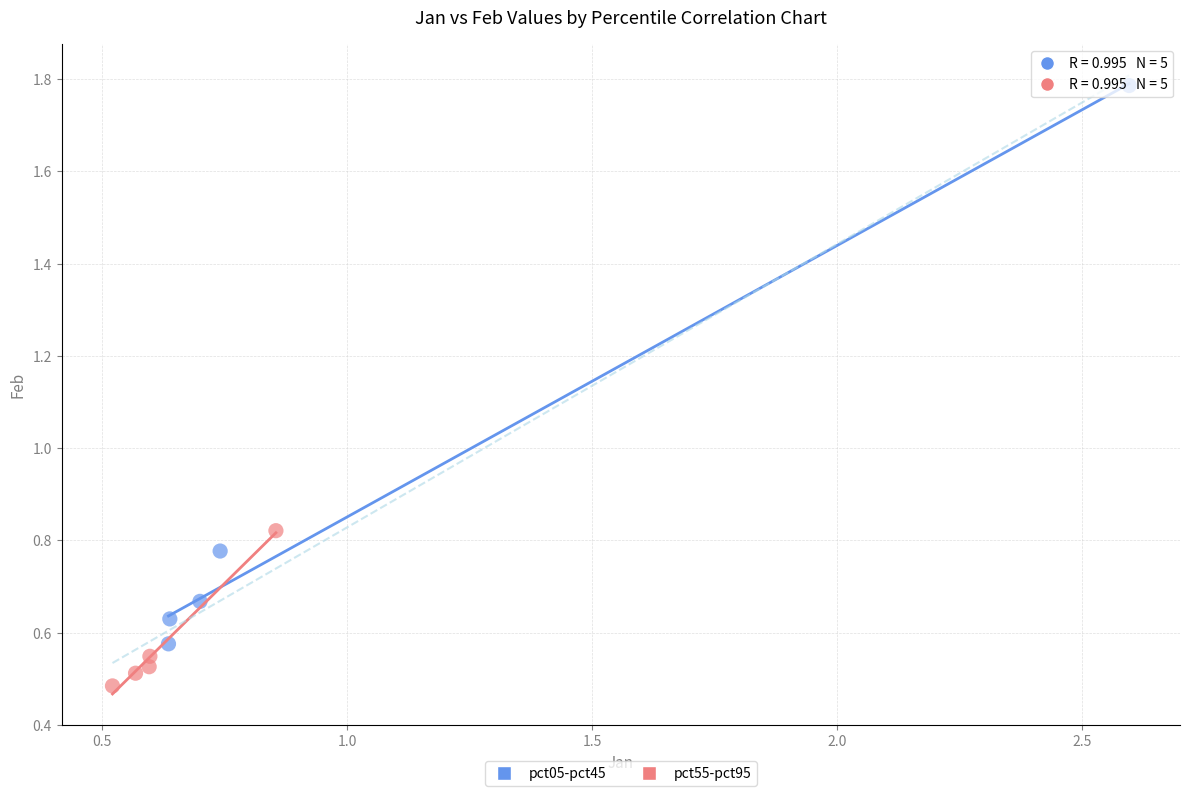

What are all the series names shown in the legend?

pct05-pct45, pct55-pct95